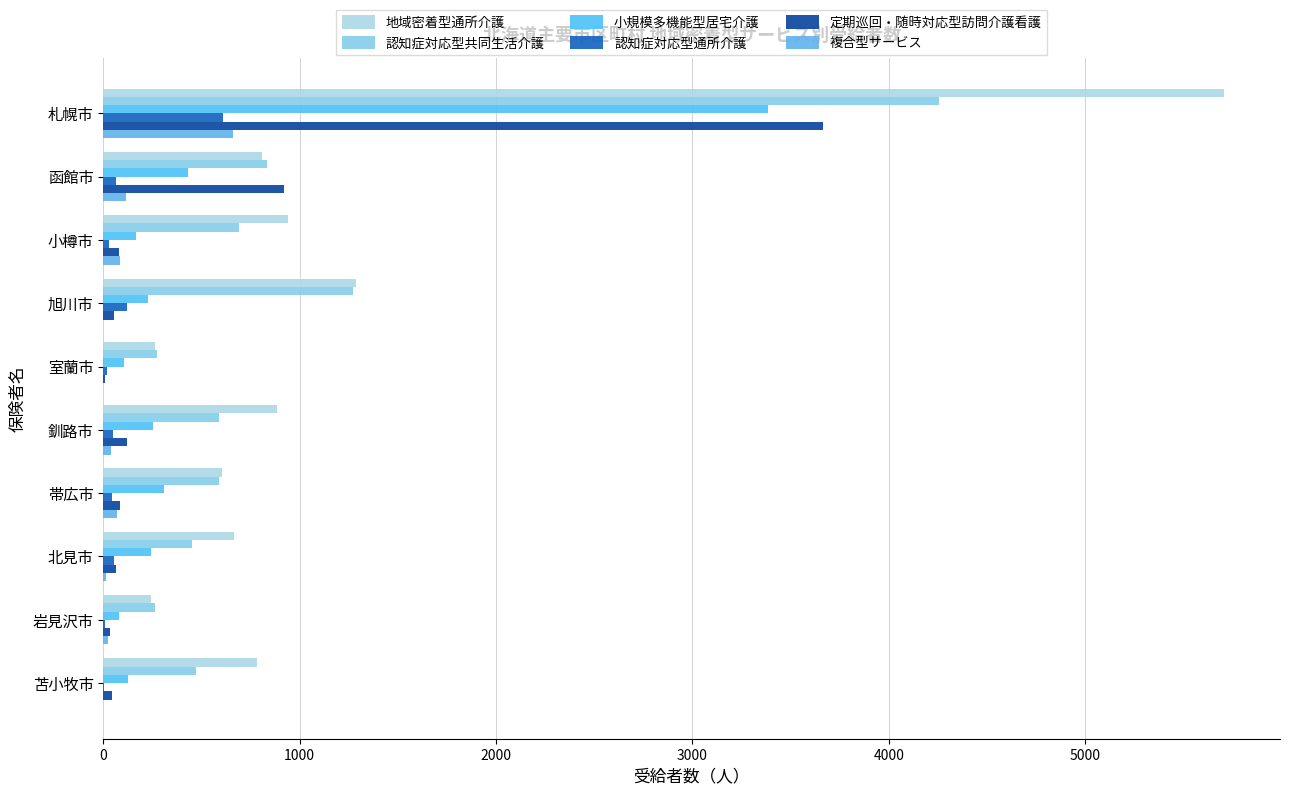

Reading left to right, list all the values displayed in this chart.

地域密着型通所介護: 5707	809	942	1288	261	886	603	665	245	782
認知症対応型共同生活介護: 4254	834	692	1271	272	591	589	451	262	474
小規模多機能型居宅介護: 3386	430	168	230	103	251	308	242	79	124
認知症対応型通所介護: 611	65	27	121	17	47	43	57	11	4
定期巡回・随時対応型訪問介護看護: 3664	919	78	55	9	119	86	66	34	44
複合型サービス: 663	114	85	0	0	39	72	16	25	1